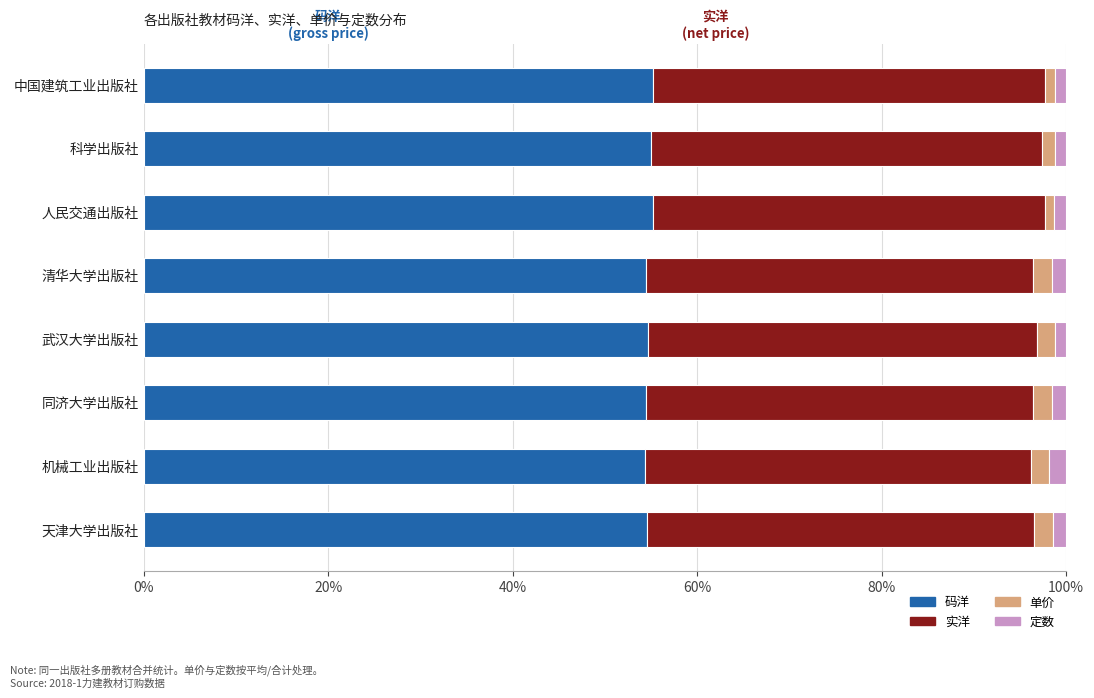

True or false: 码洋 has a value of 54.7 at 武汉大学出版社.

True